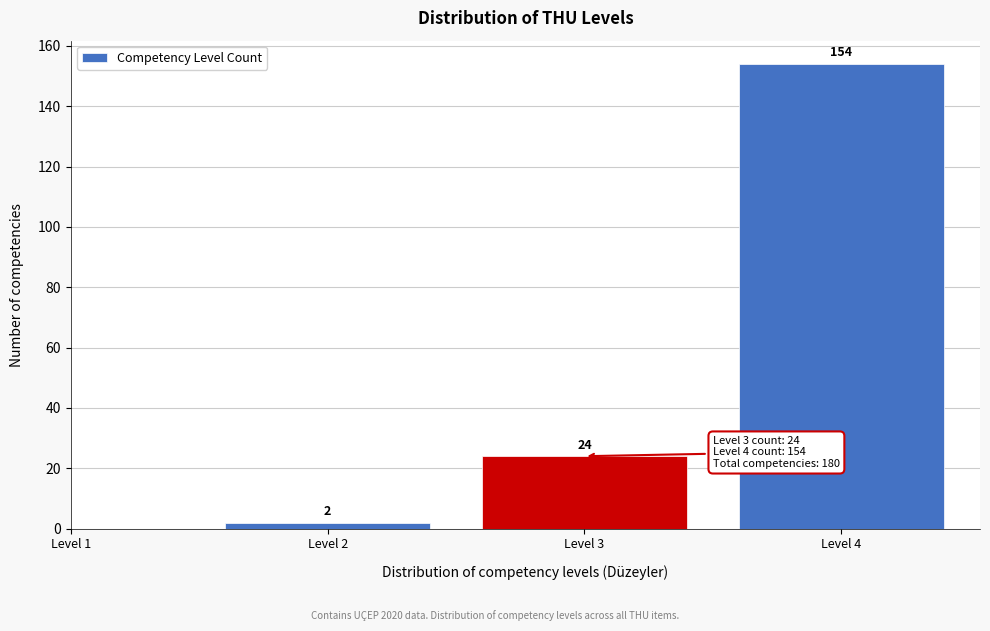

Reading right to left, extract all data points from this chart.

Level 4=154	Level 3=24	Level 2=2